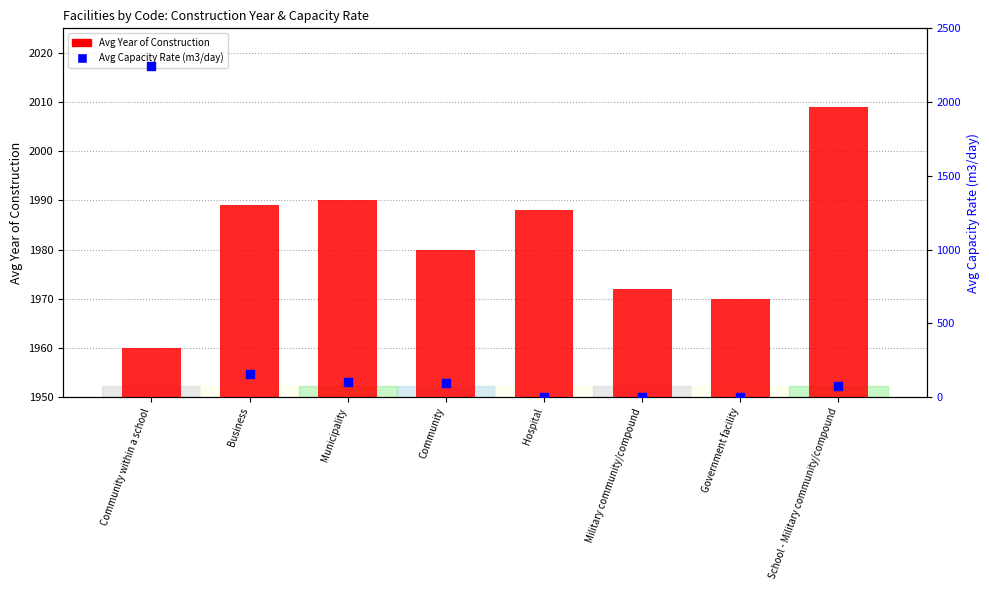

Which series has the largest total across all categories?

Avg Year of Construction